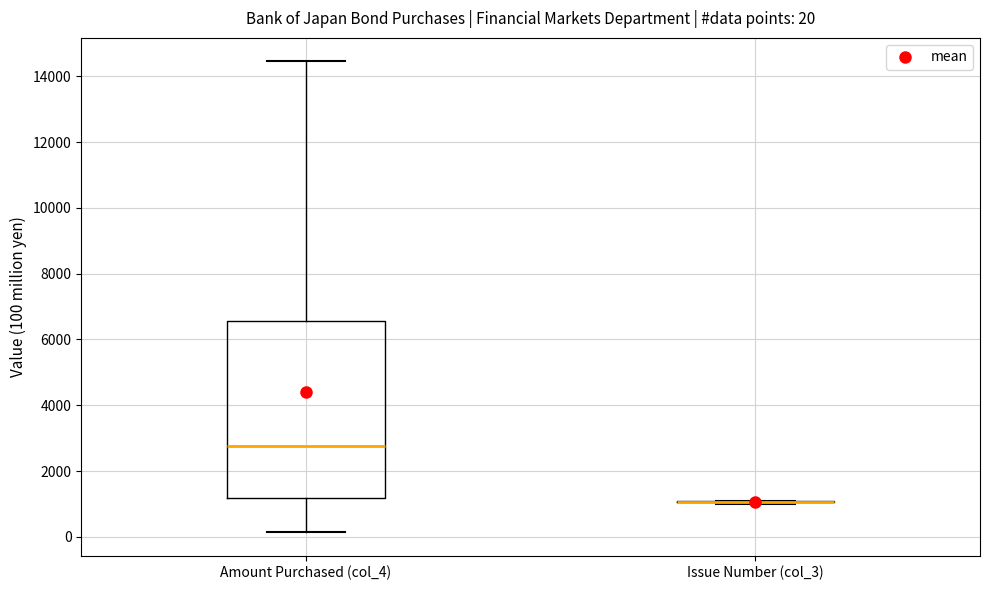

Comparing the boxes themselves (not the whiskers), which one is the tallest?

Amount Purchased (col_4)